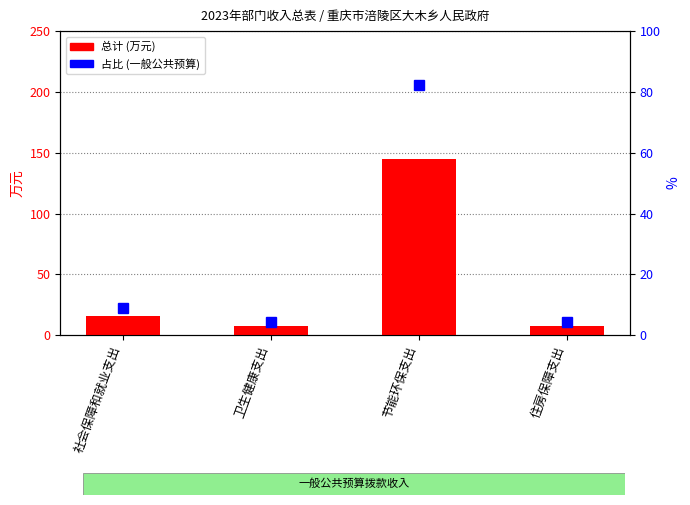

List the labels in order of 占比% (一般公共预算) value, largest first.

节能环保支出, 社会保障和就业支出, 卫生健康支出, 住房保障支出